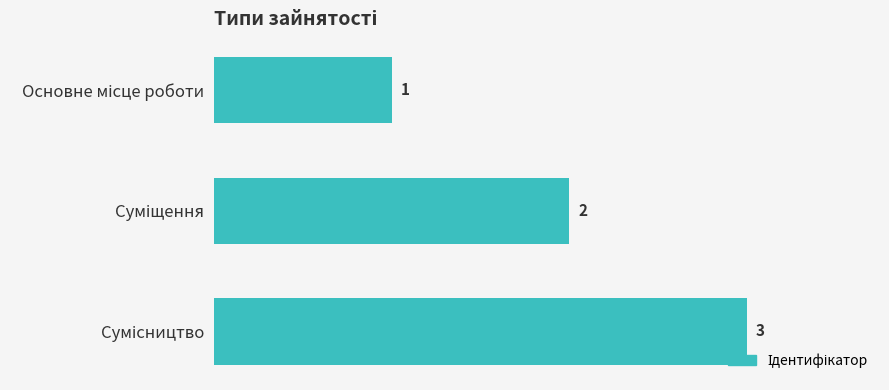

How many values are between 1 and 3?

3